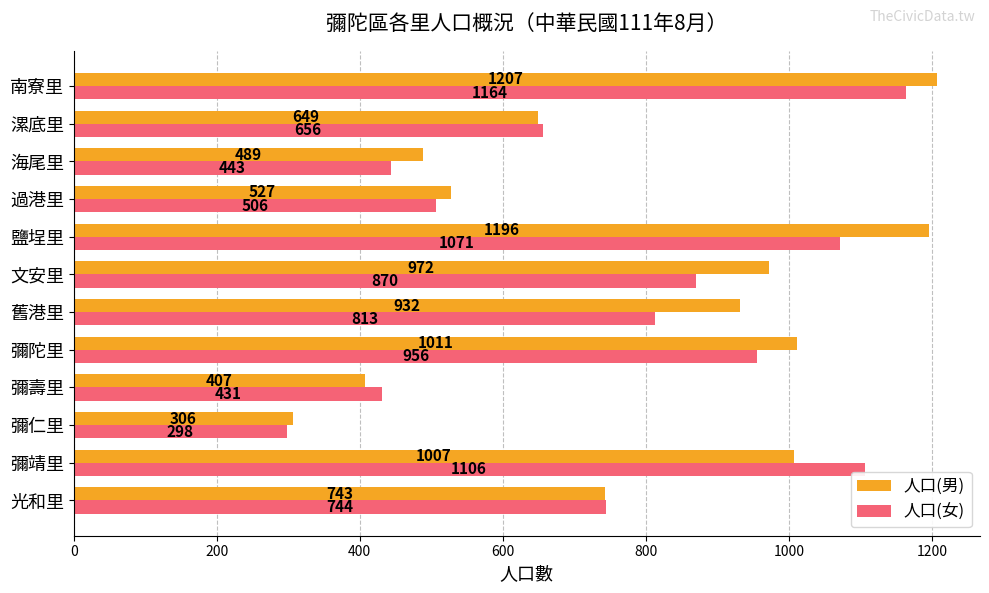

What are all the series names shown in the legend?

人口(男), 人口(女)